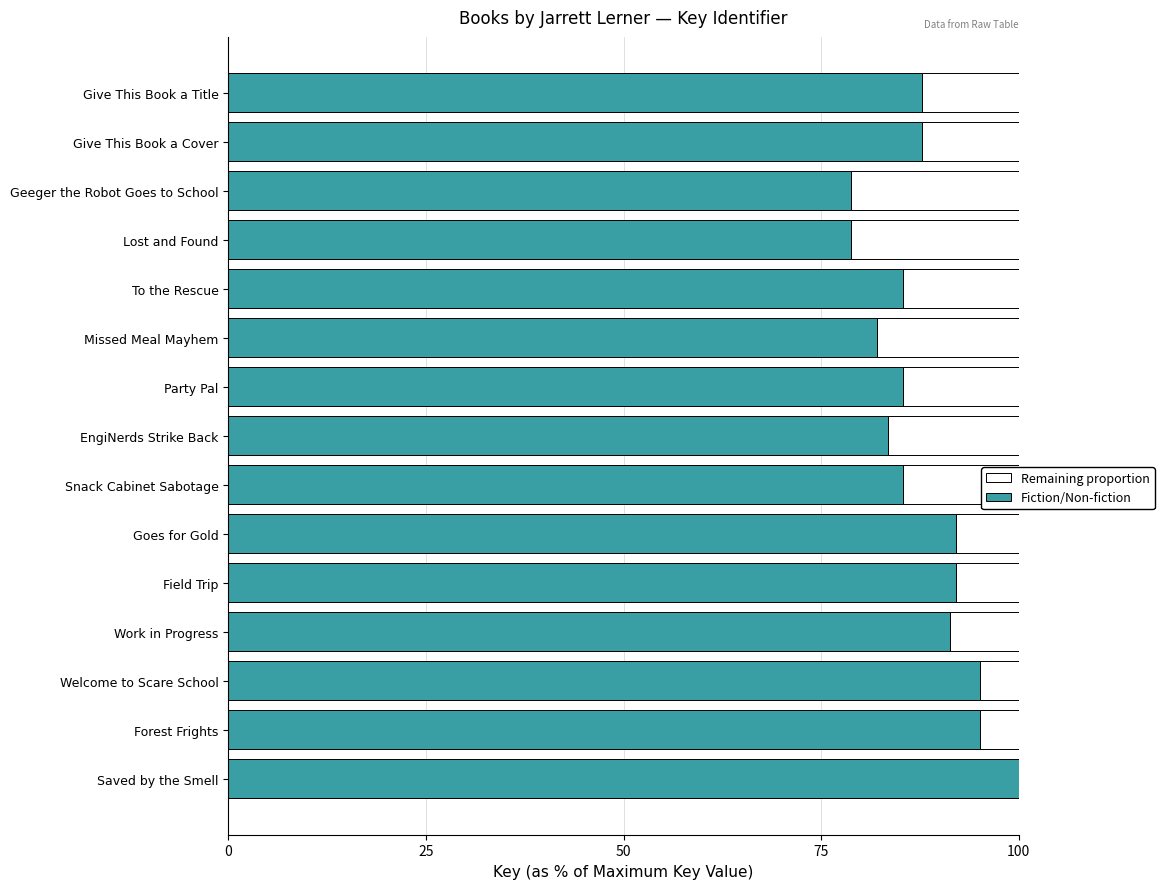

What is the total value across all series at Forest Frights?

100.0